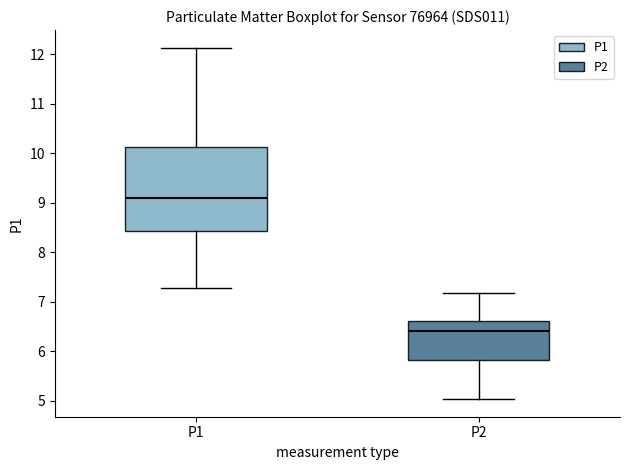

Reading left to right, read every box against the y-axis: the position of its median line, the range the box covers, and the ends of its whiskers. The values are not printed on the chart, so give them approximately, as read against the axis.

P1: median 9.1, box 8.4 to 10.1, whiskers 7.3 to 12.1
P2: median 6.4, box 5.8 to 6.6, whiskers 5.0 to 7.2